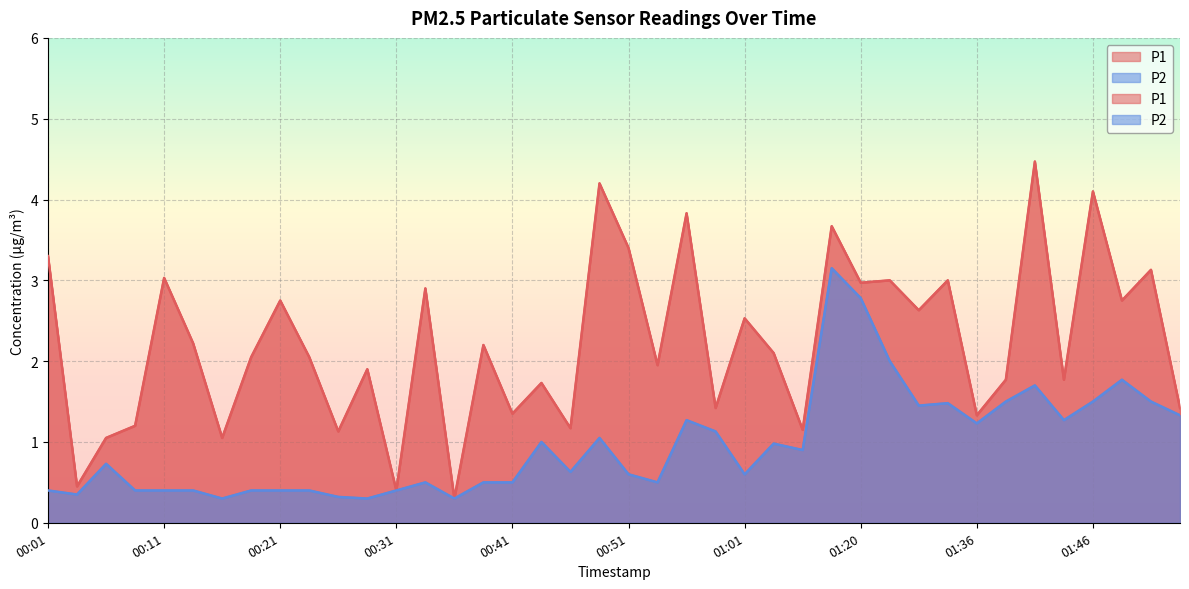

How many interior local peaks does the P2 series have?

10